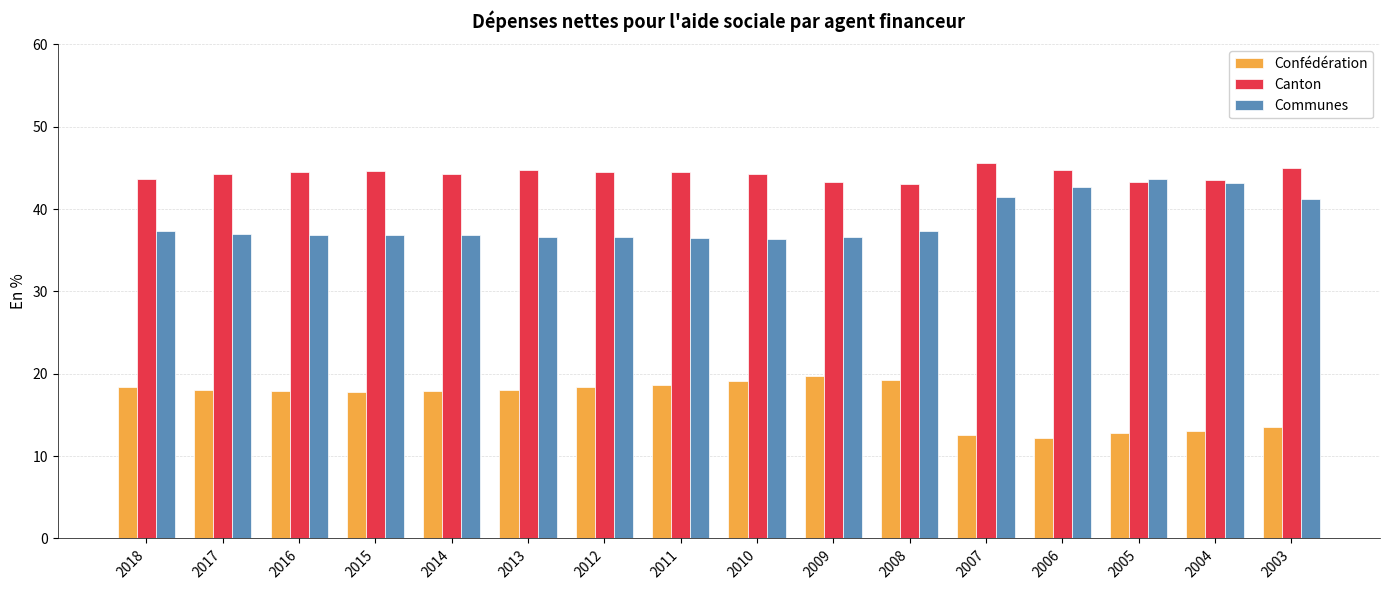

The value of Canton at 2018 is 12.6. True or false?

False